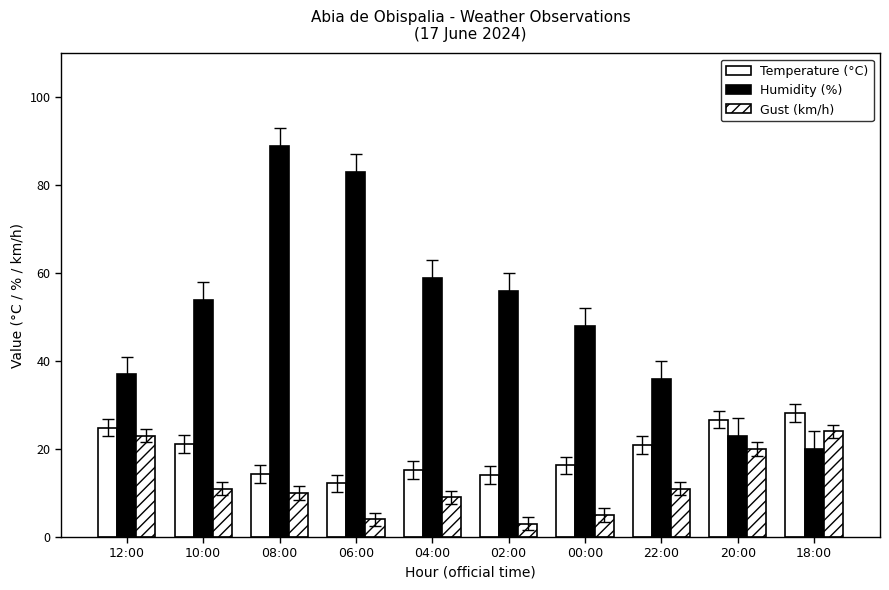

How many data points does each series have?

10